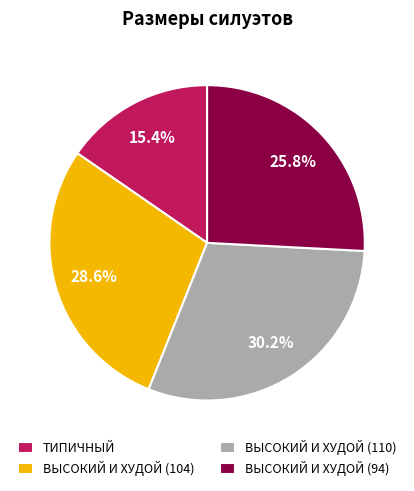

Does ВЫСОКИЙ И ХУДОЙ (110) account for over 50% of the chart?

No